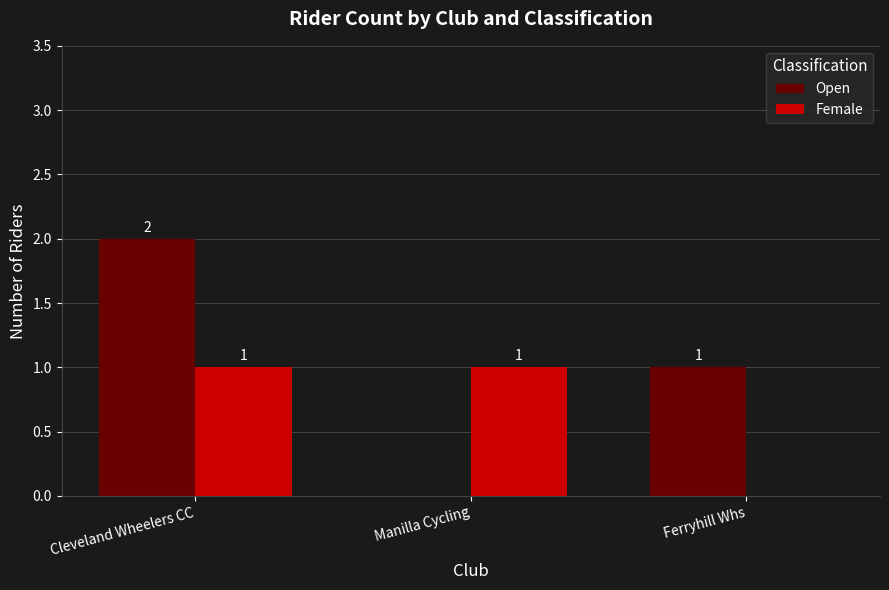

At which category is the sum across all series the highest?

Cleveland Wheelers CC